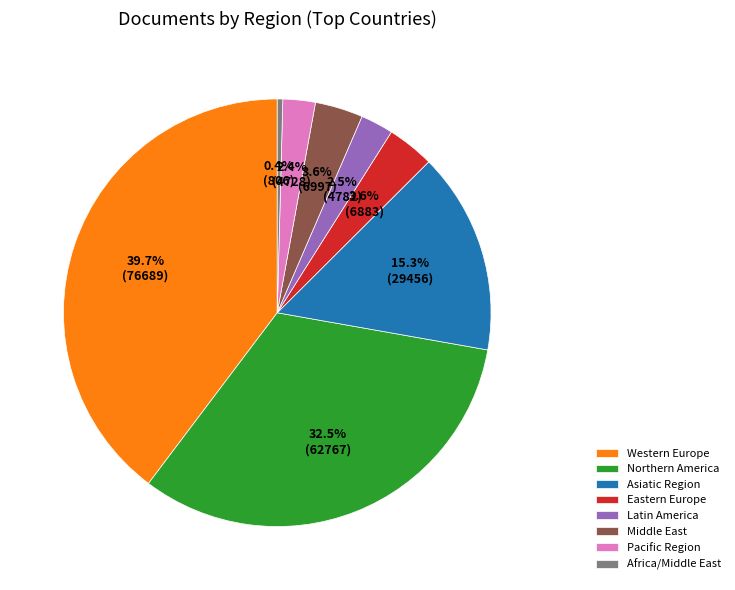

Combined, do Northern America and Latin America account for over 50%?

No